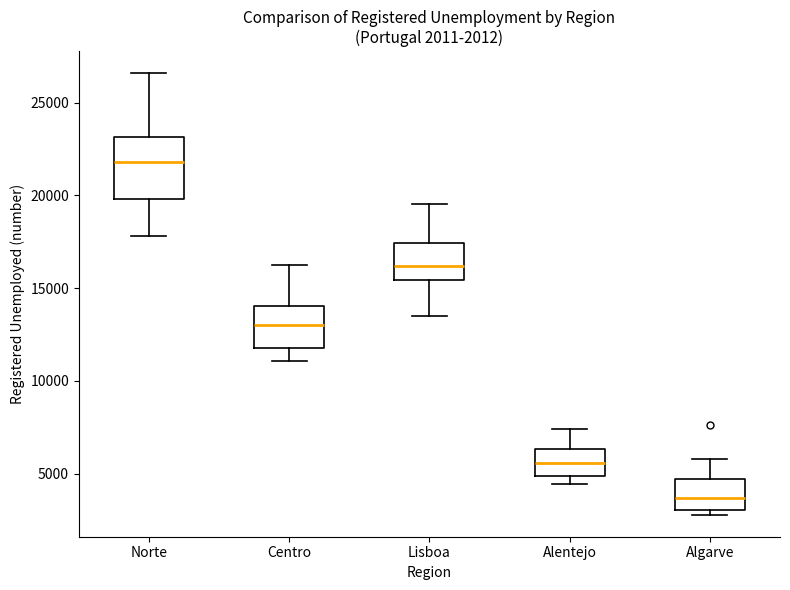

Which box has the lowest median line?

Algarve